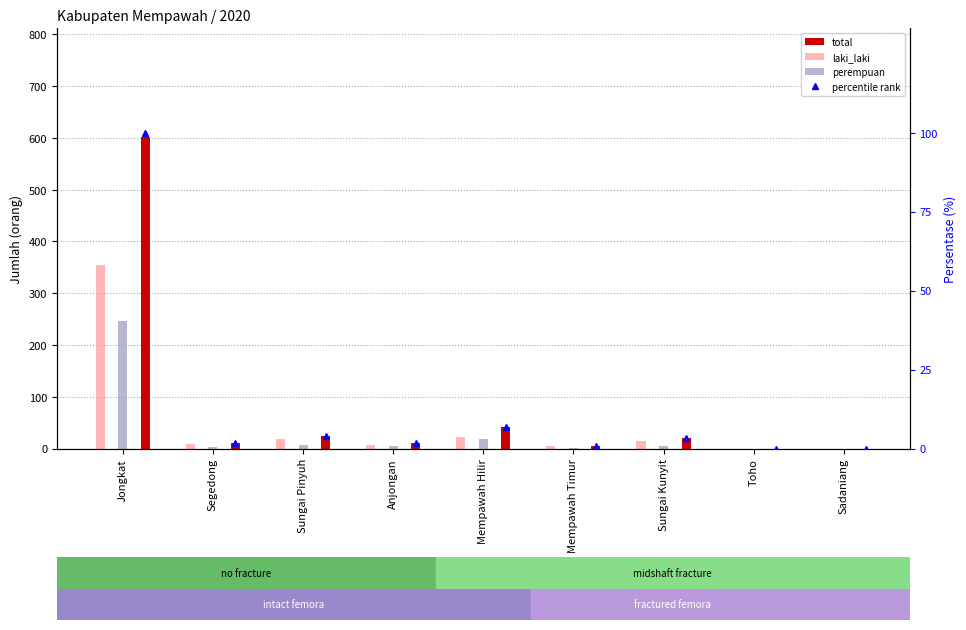

How many data points does each series have?

9